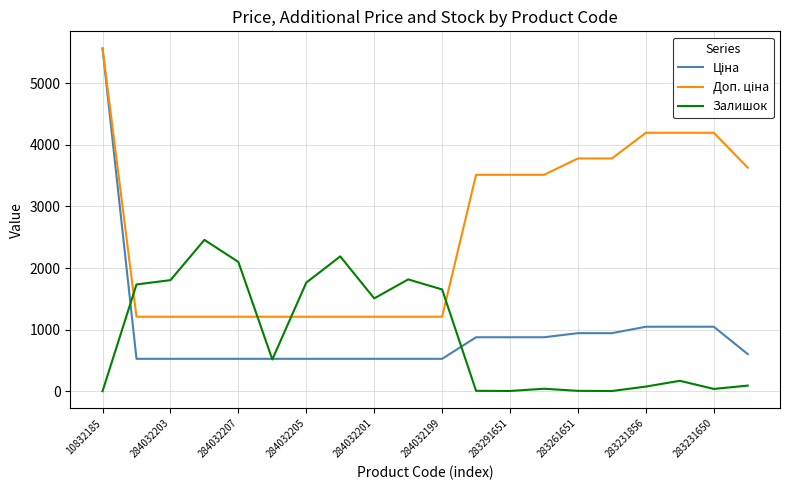

Does the chart display data point markers on the line(s)?

No